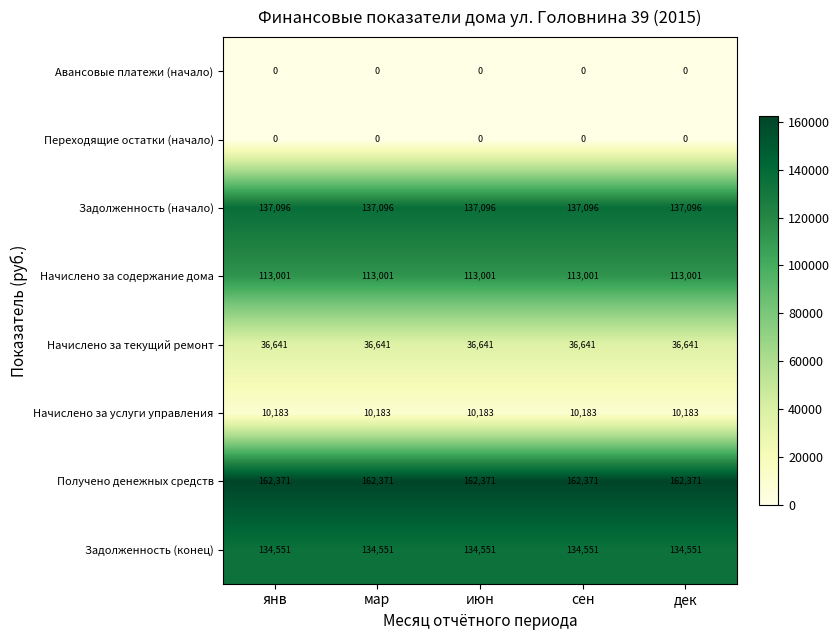

What is the difference between the highest and lowest values at дек?

162371